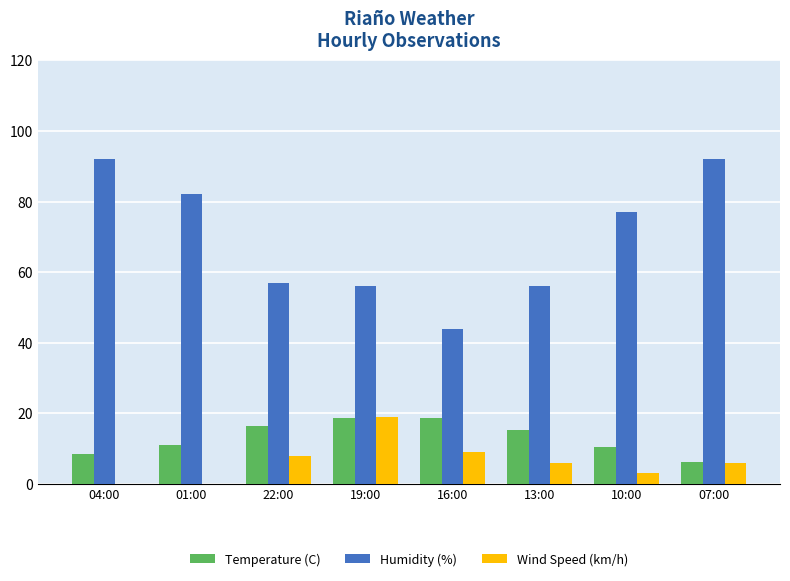

Where is Humidity (%) nearest to the value 68?

10:00